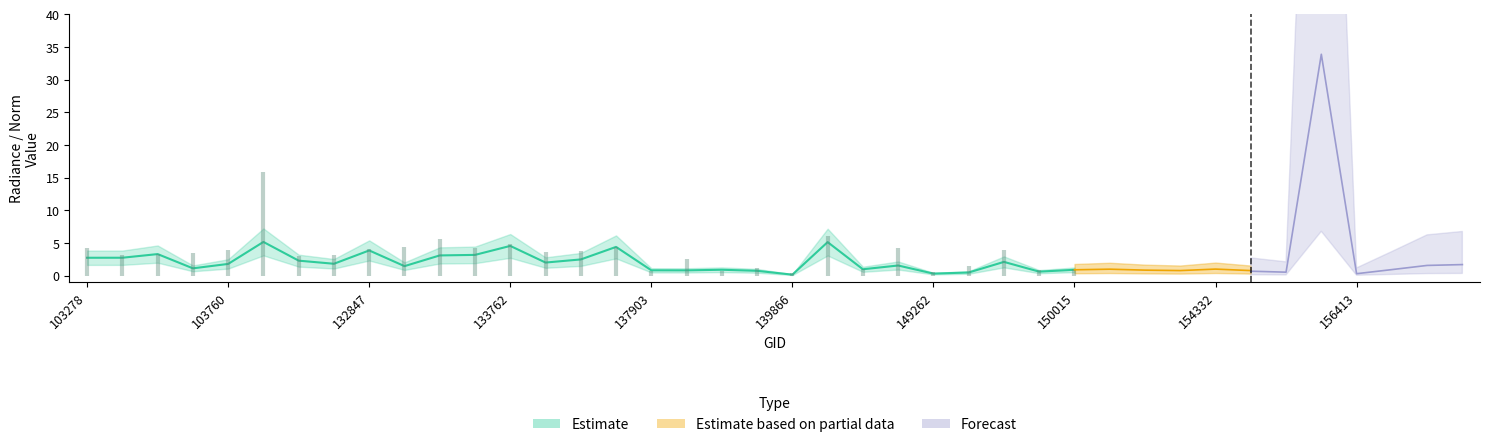

The value of dnbrad at 103642 is 3.5. True or false?

True